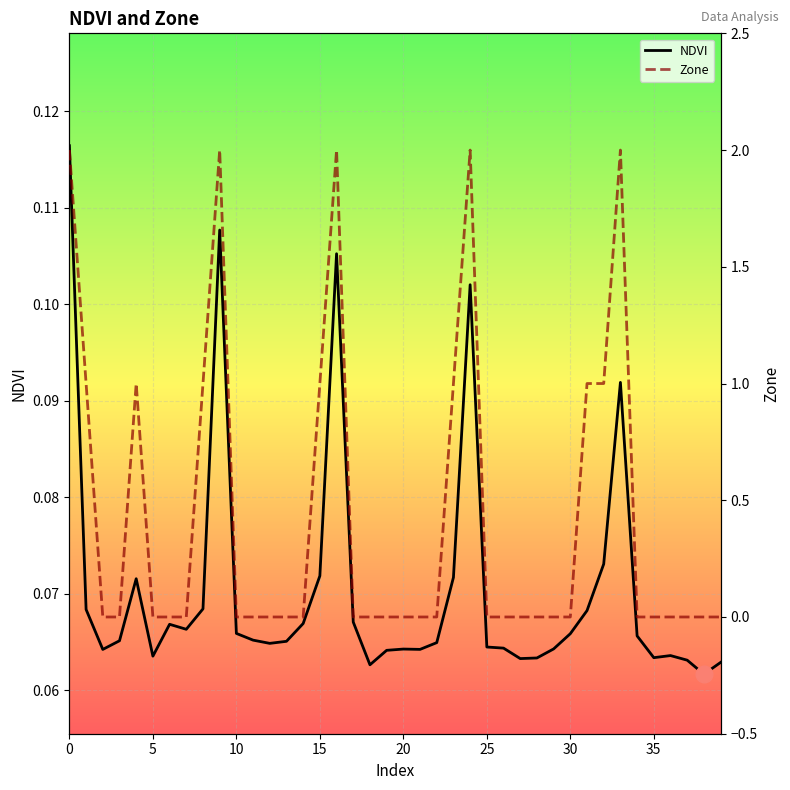

Count the Zone values in the range 0 to 1.

35